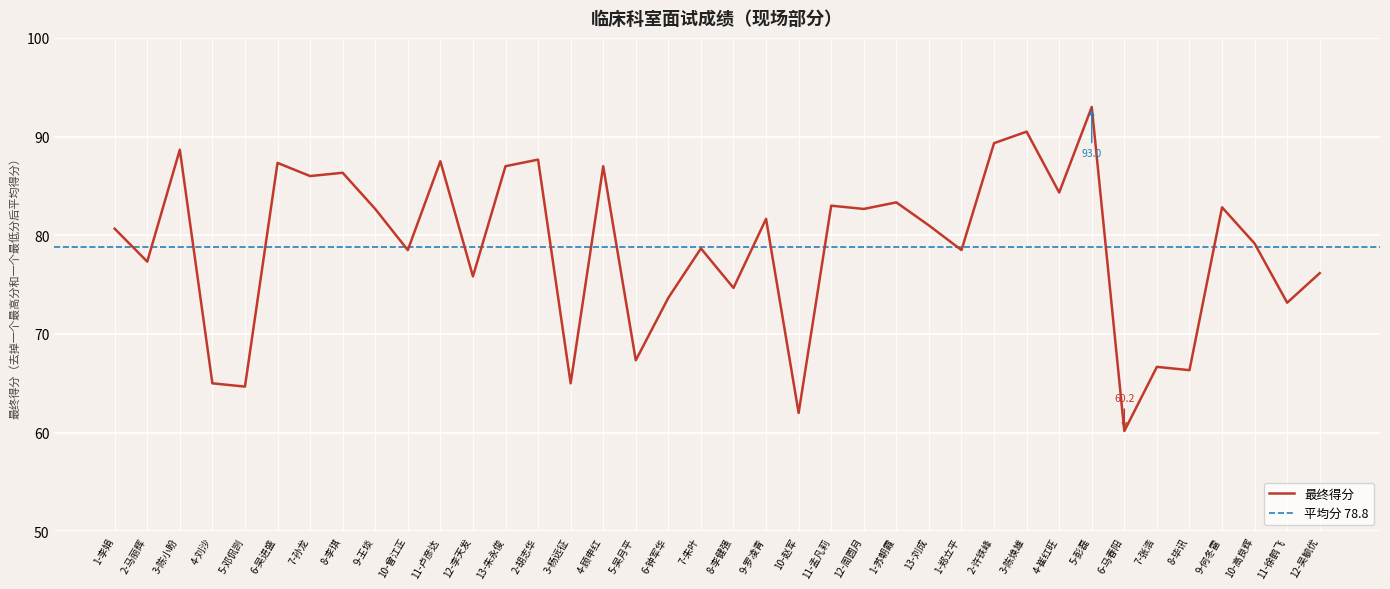

What is the sum of the values at 3-陈小盼 and 8-李健强?

163.3